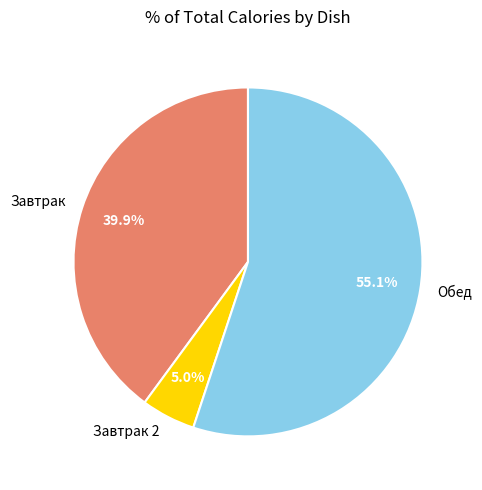

Combined, what portion of the pie is Завтрак 2 and Завтрак?

44.9%